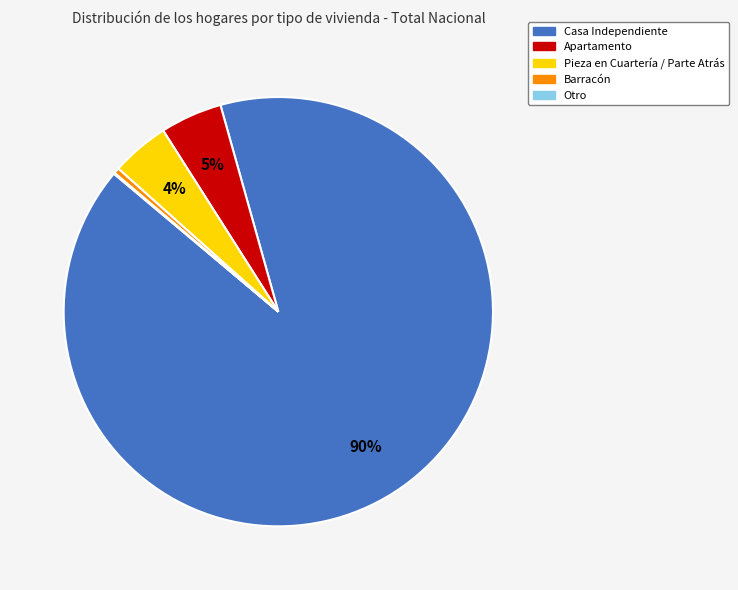

To the nearest percent, what portion does Apartamento represent?

5%